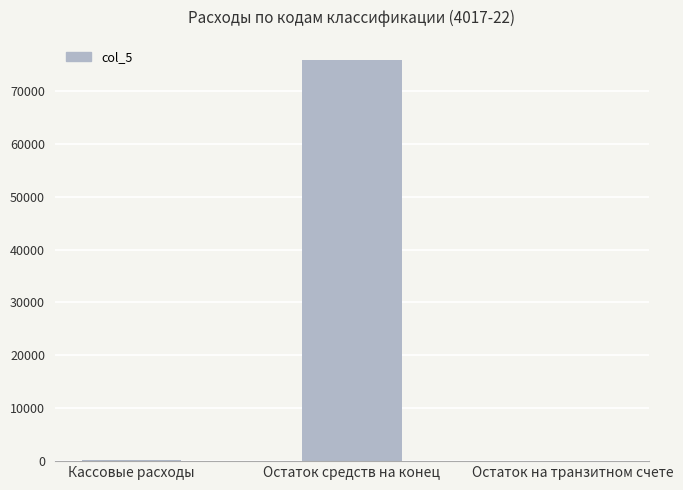

The value at Остаток средств на конец is 75840.8. True or false?

True